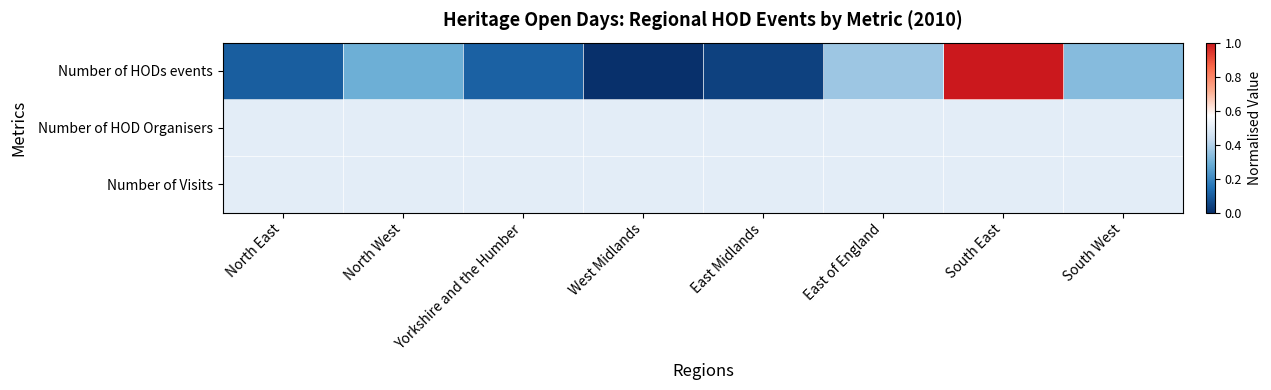

Which series has the widest spread of values?

Number of HODs events